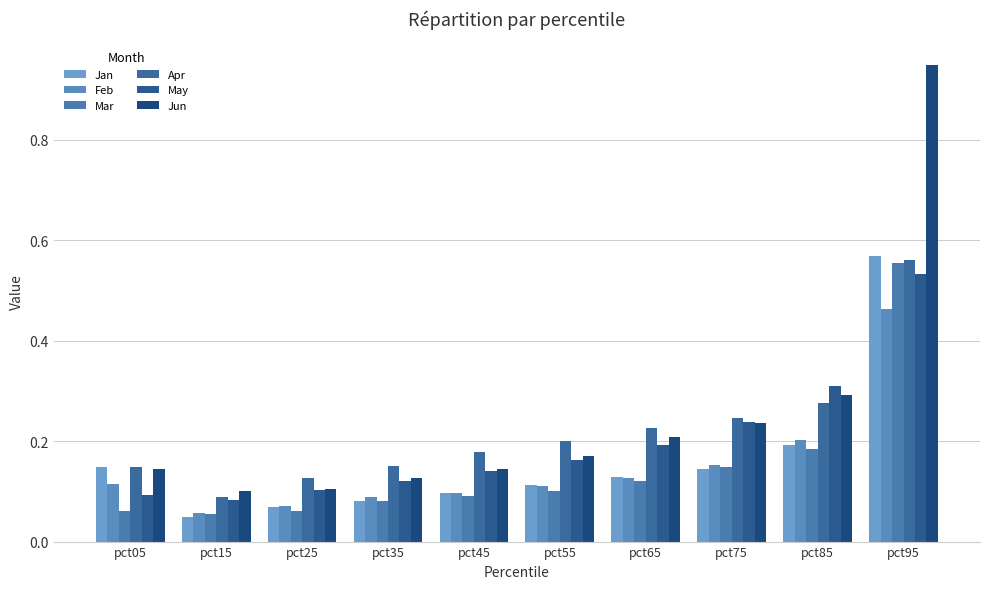

Reading left to right, extract all data points from this chart.

Jan: pct05=0.1	pct15=0.0	pct25=0.1	pct35=0.1	pct45=0.1	pct55=0.1	pct65=0.1	pct75=0.1	pct85=0.2	pct95=0.6
Feb: pct05=0.1	pct15=0.1	pct25=0.1	pct35=0.1	pct45=0.1	pct55=0.1	pct65=0.1	pct75=0.2	pct85=0.2	pct95=0.5
Mar: pct05=0.1	pct15=0.1	pct25=0.1	pct35=0.1	pct45=0.1	pct55=0.1	pct65=0.1	pct75=0.1	pct85=0.2	pct95=0.6
Apr: pct05=0.1	pct15=0.1	pct25=0.1	pct35=0.2	pct45=0.2	pct55=0.2	pct65=0.2	pct75=0.2	pct85=0.3	pct95=0.6
May: pct05=0.1	pct15=0.1	pct25=0.1	pct35=0.1	pct45=0.1	pct55=0.2	pct65=0.2	pct75=0.2	pct85=0.3	pct95=0.5
Jun: pct05=0.1	pct15=0.1	pct25=0.1	pct35=0.1	pct45=0.1	pct55=0.2	pct65=0.2	pct75=0.2	pct85=0.3	pct95=0.9